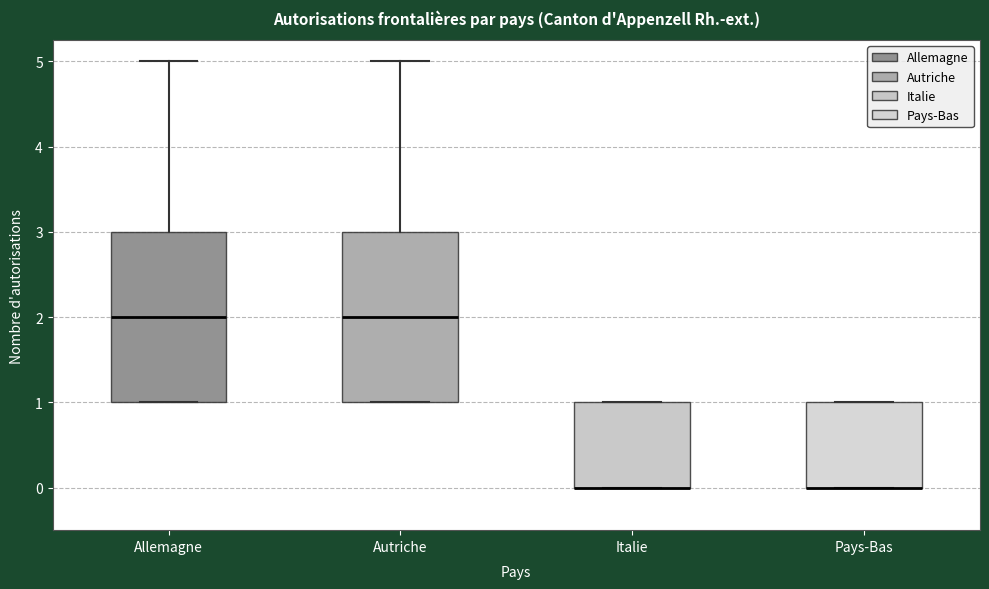

Reading left to right, read every box against the y-axis: the position of its median line, the range the box covers, and the ends of its whiskers. The values are not printed on the chart, so give them approximately, as read against the axis.

Allemagne: median 2, box 1 to 3, whiskers 1 to 5
Autriche: median 2, box 1 to 3, whiskers 1 to 5
Italie: median 0 (drawn on the box's lower edge), box 0 to 1, whiskers 0 to 1
Pays-Bas: median 0 (drawn on the box's lower edge), box 0 to 1, whiskers 0 to 1